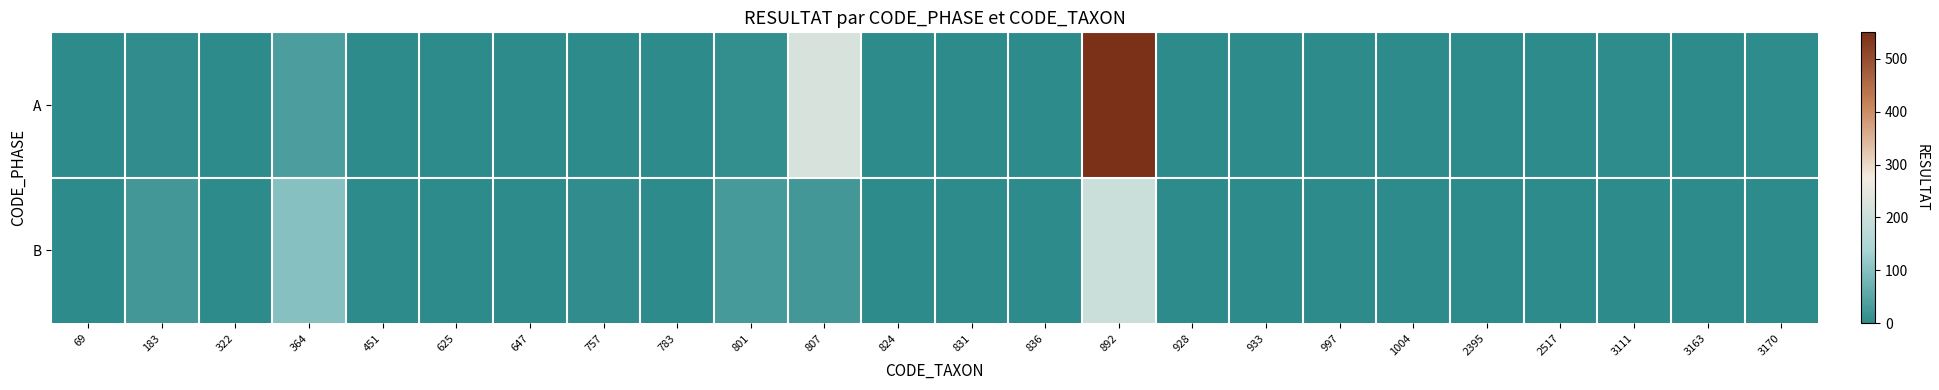

How many distinct data groups are displayed?

2